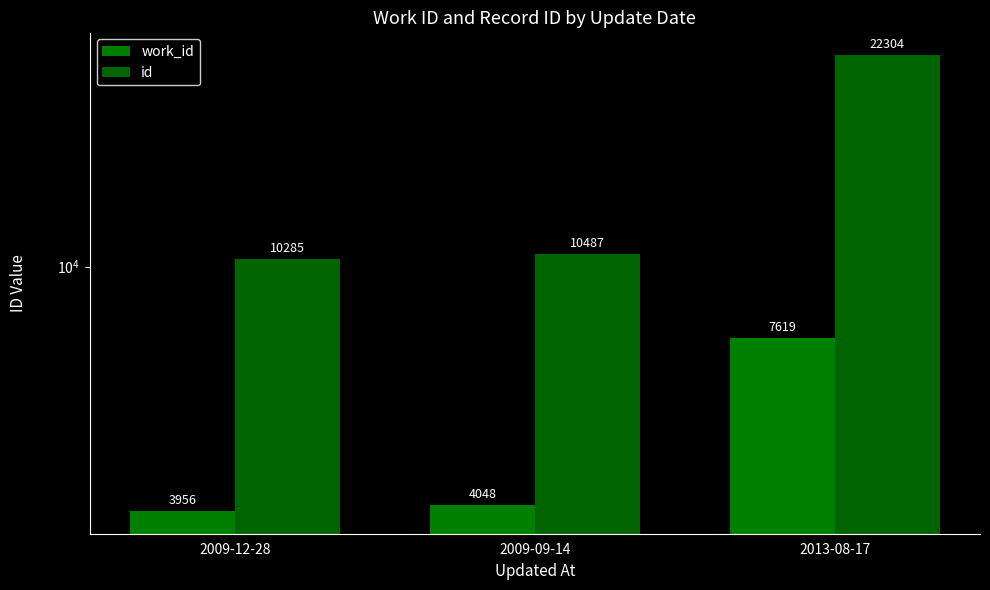

What is the minimum value for work_id?

3956